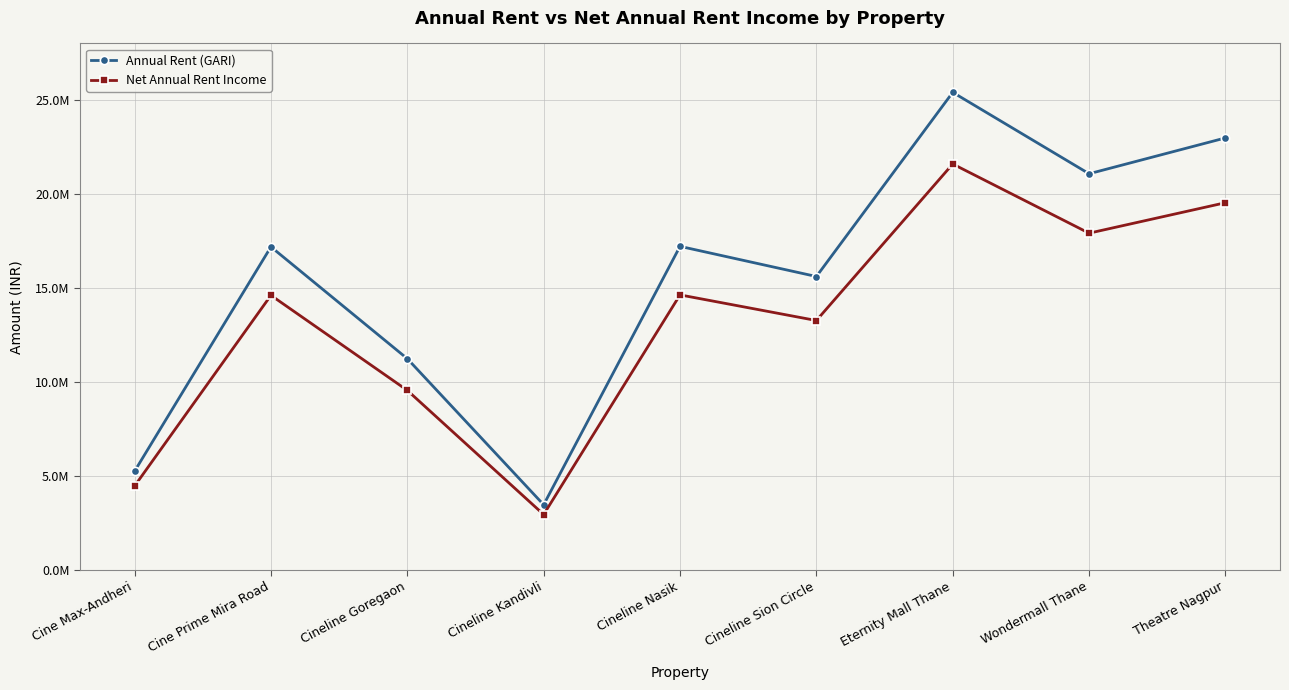

True or false: Net Annual Rent Income and Annual Rent (GARI) intersect in this chart.

False